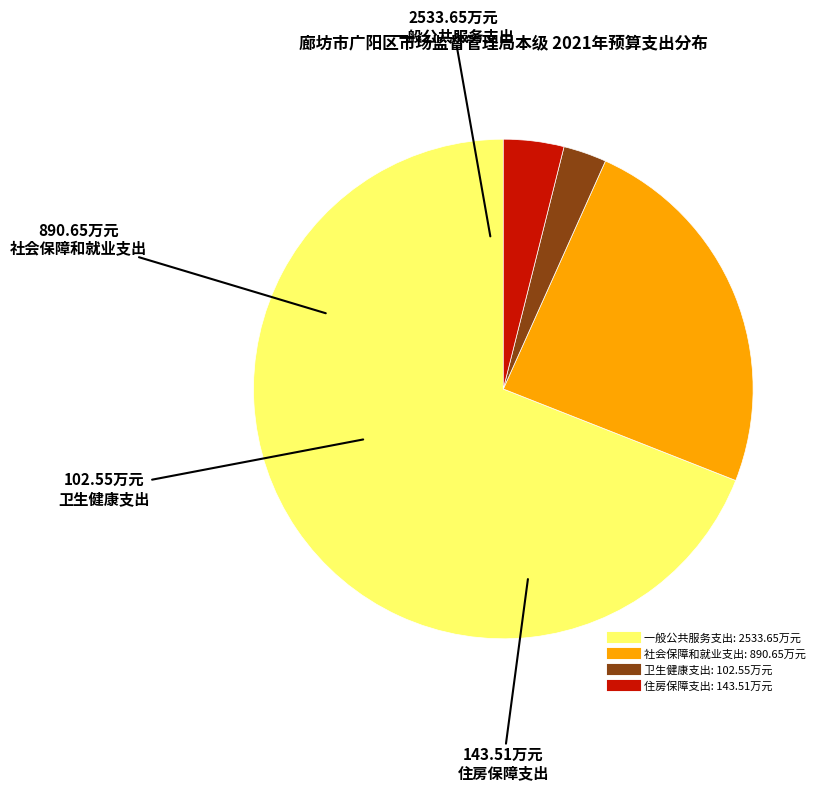

Do 一般公共服务支出 and 社会保障和就业支出 together represent more than half of the pie?

Yes